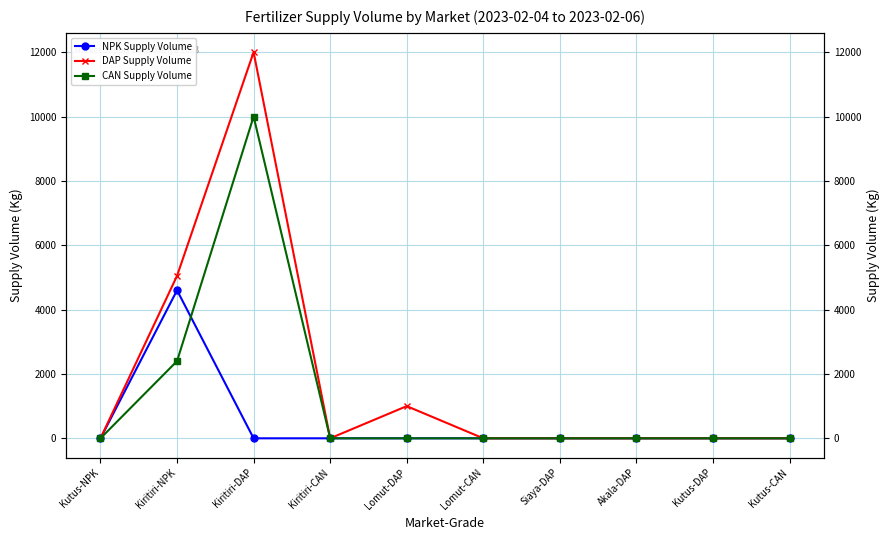

Reading left to right, what are all the values shown in this chart?

NPK Supply Volume: Kutus-NPK=0	Kiritiri-NPK=4600	Kiritiri-DAP=0	Kiritiri-CAN=0	Lomut-DAP=0	Lomut-CAN=0	Siaya-DAP=0	Akala-DAP=0	Kutus-DAP=0	Kutus-CAN=0
DAP Supply Volume: Kutus-NPK=0	Kiritiri-NPK=5050	Kiritiri-DAP=12000	Kiritiri-CAN=0	Lomut-DAP=1000	Lomut-CAN=0	Siaya-DAP=0	Akala-DAP=0	Kutus-DAP=0	Kutus-CAN=0
CAN Supply Volume: Kutus-NPK=0	Kiritiri-NPK=2400	Kiritiri-DAP=10000	Kiritiri-CAN=0	Lomut-DAP=0	Lomut-CAN=0	Siaya-DAP=0	Akala-DAP=0	Kutus-DAP=0	Kutus-CAN=0